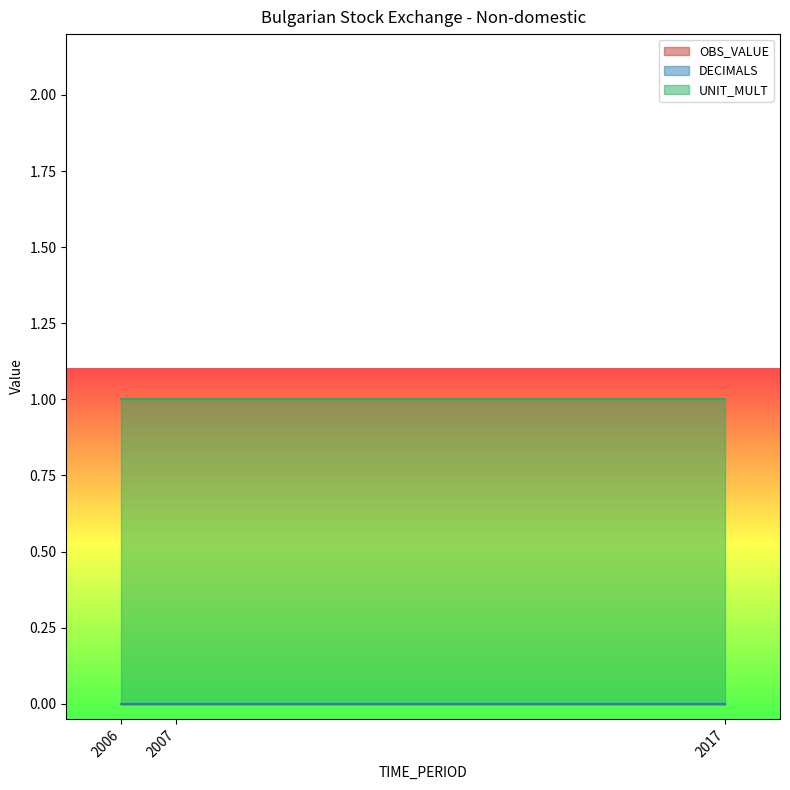

Reading left to right, transcribe all the data shown in this chart.

OBS_VALUE: 2006=0	2007=0	2017=0
DECIMALS: 2006=0	2007=0	2017=0
UNIT_MULT: 2006=1	2007=1	2017=1